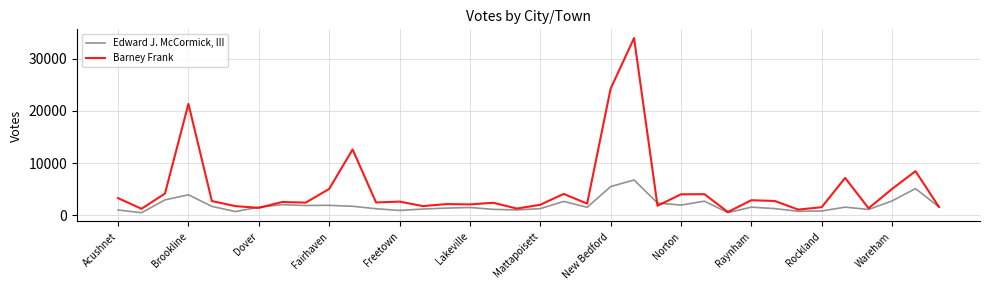

What is the difference between the second highest and minimum values in the Barney Frank series?

23579